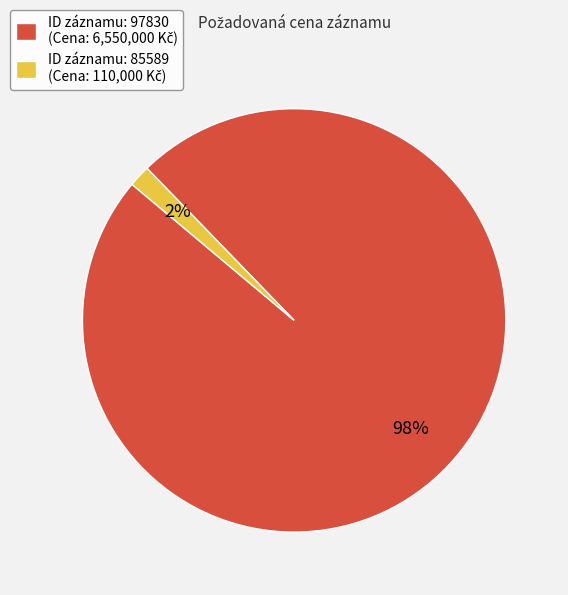

To the nearest percent, what is the average slice percentage?

50%